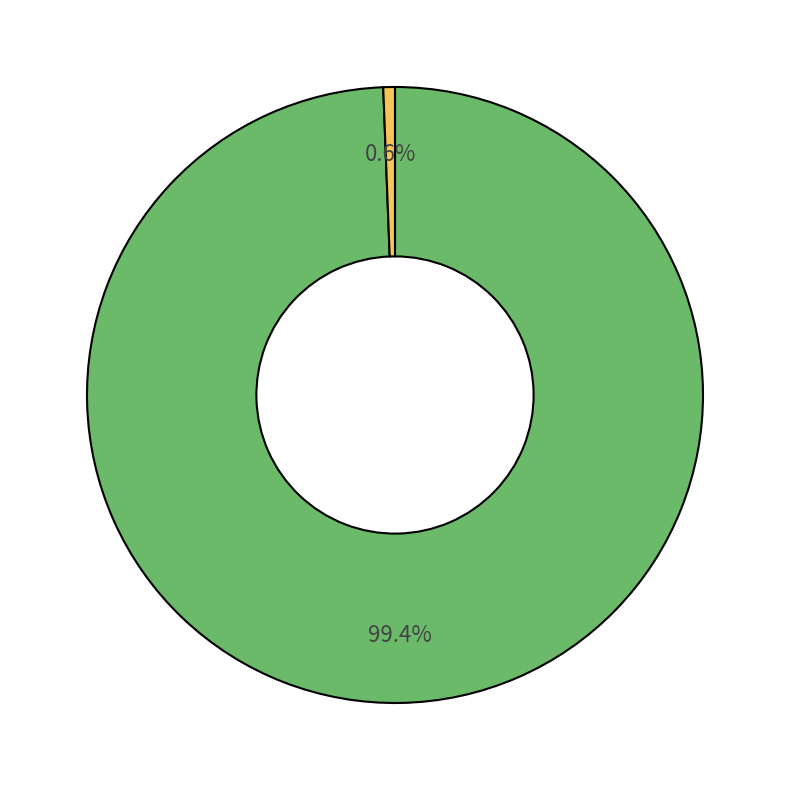

Does any single category account for the majority?

Yes